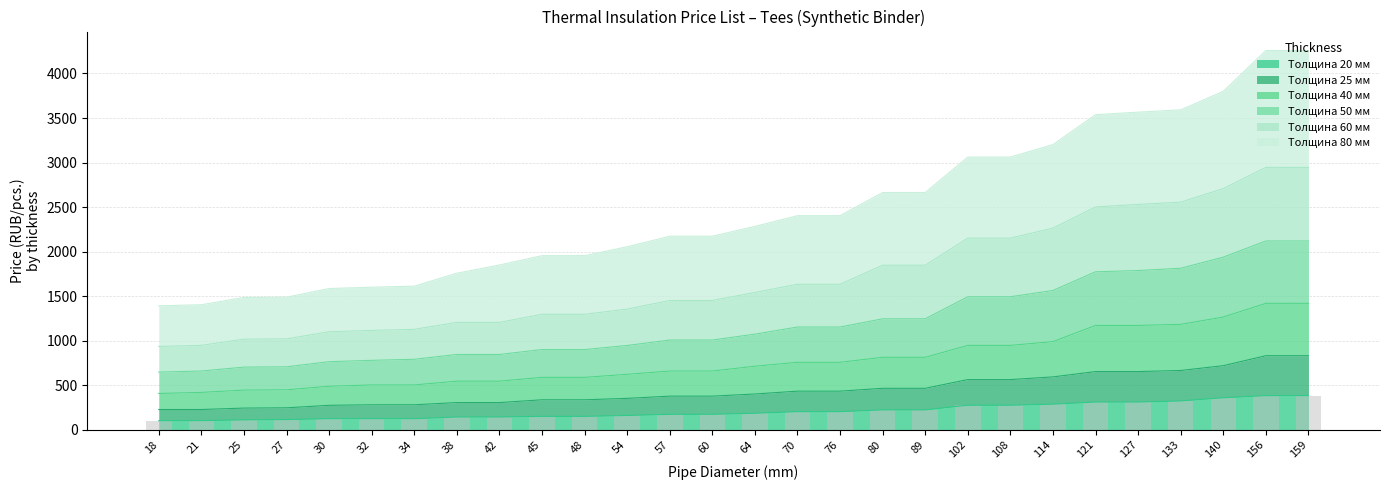

What is the difference between the maximum and minimum values in the Толщина 20 мм series?

281